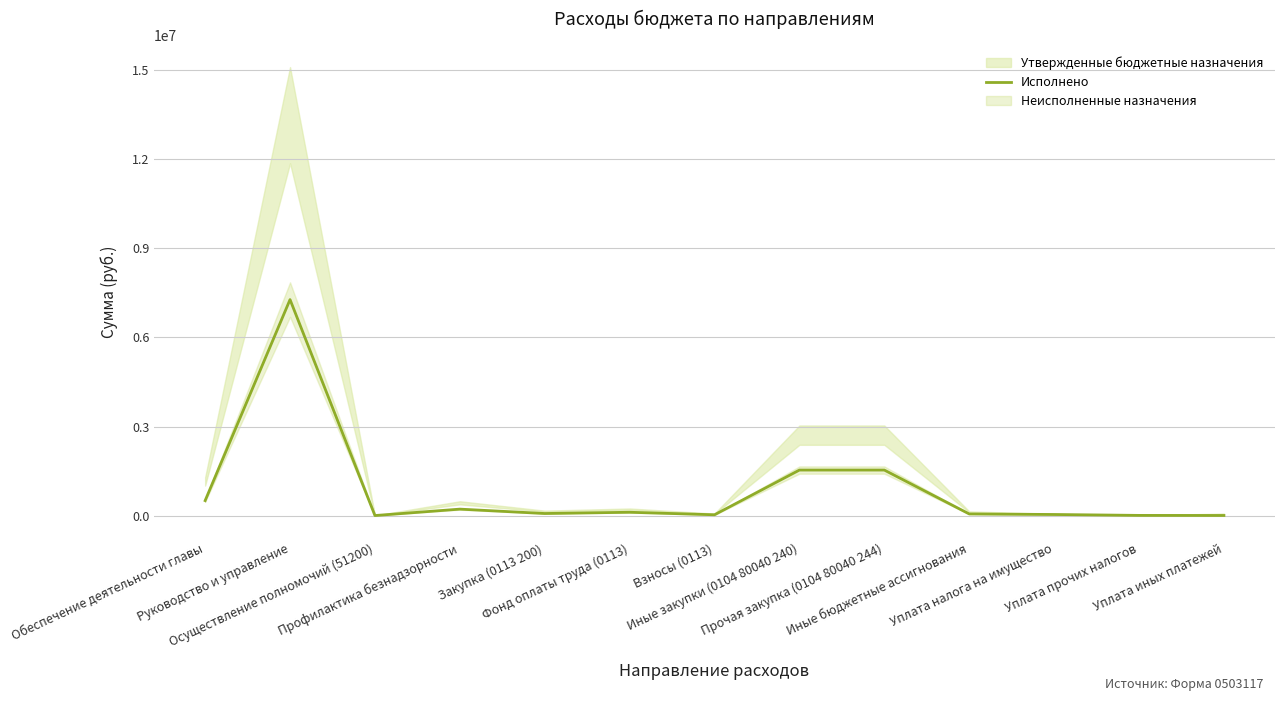

What is the minimum value shown in the chart?

5640.0